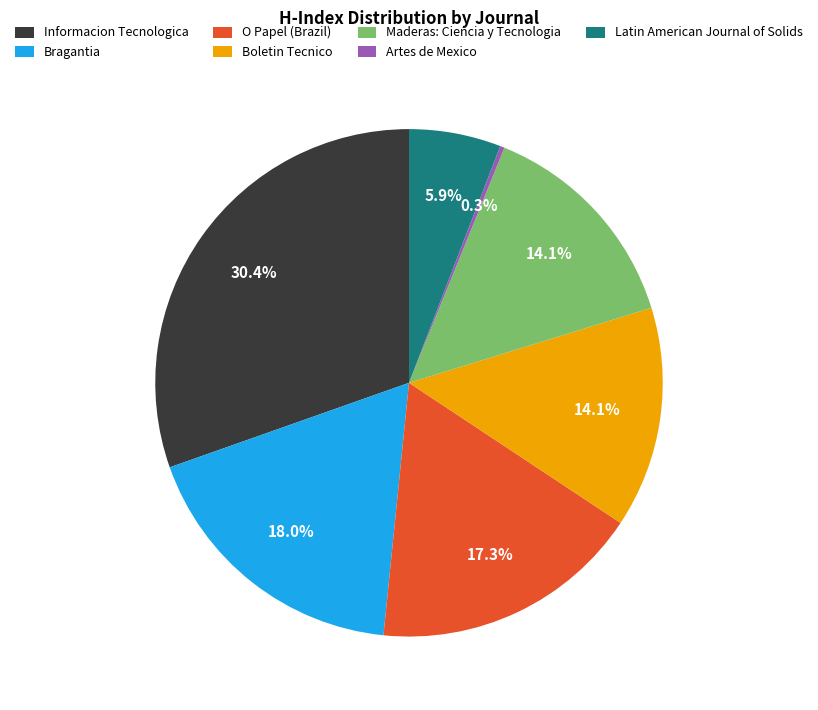

What percentage is the Latin American Journal of Solids slice, to the nearest percent?

6%